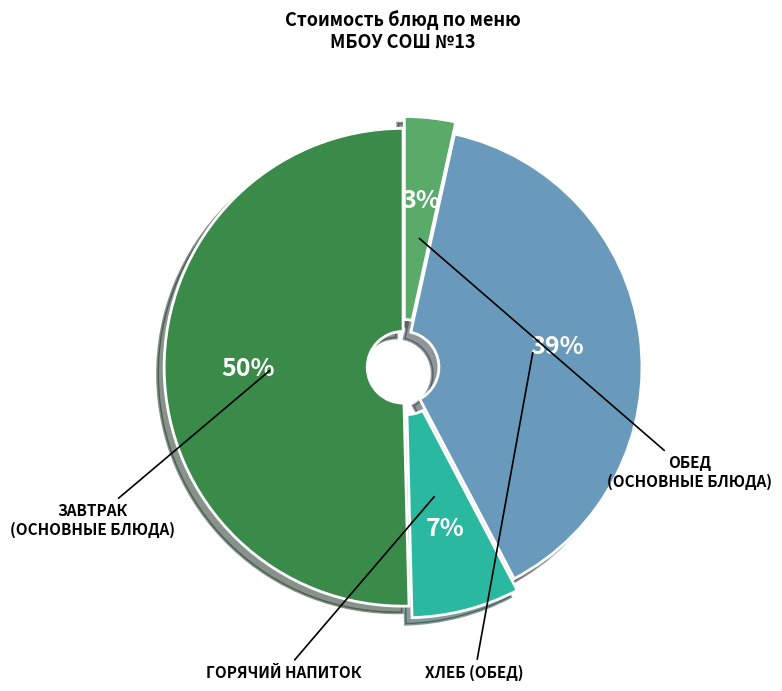

Is there any slice that represents more than half of the pie?

Yes